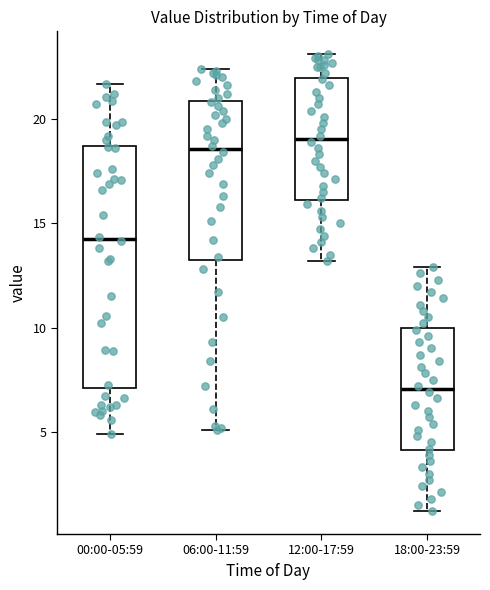

Which box has the highest median line?

12:00-17:59